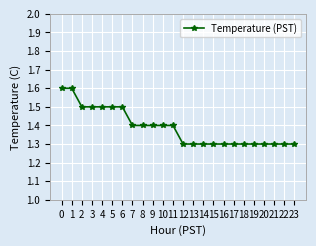

What is the difference between the maximum and minimum values?

0.3